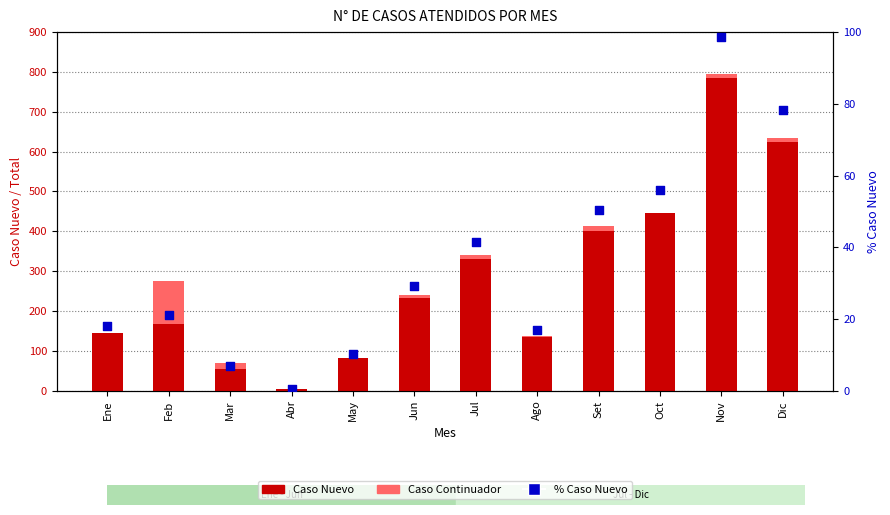

At which category is the sum across all series the highest?

Nov